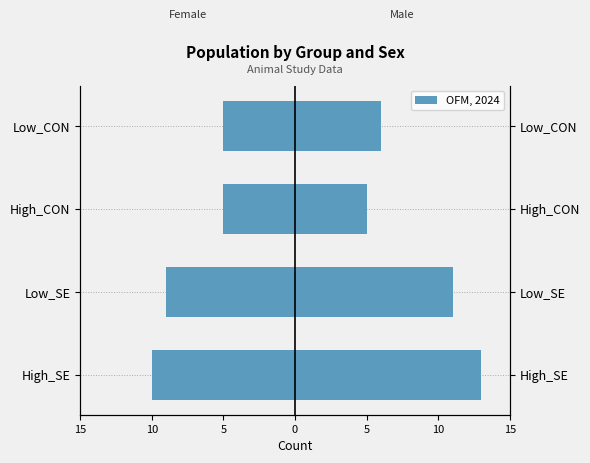

What is the difference between the Female values at Low_SE and High_SE?

1